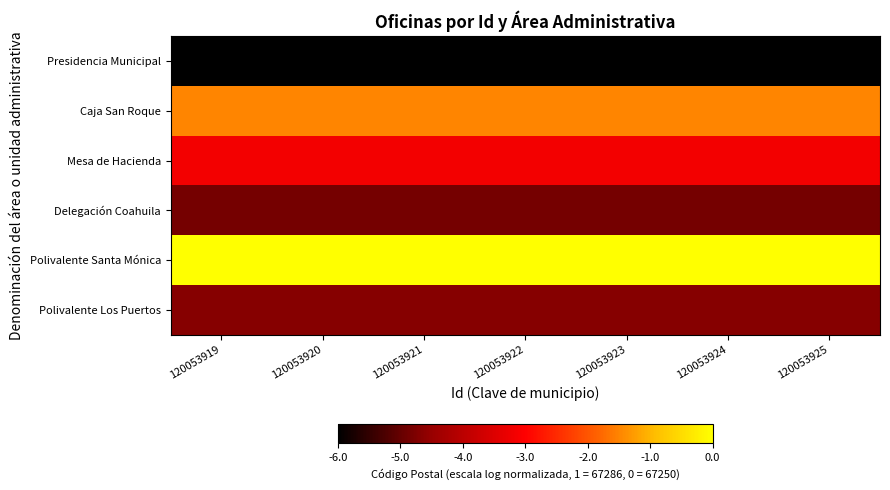

Which label corresponds to the largest value in the chart?

120053919